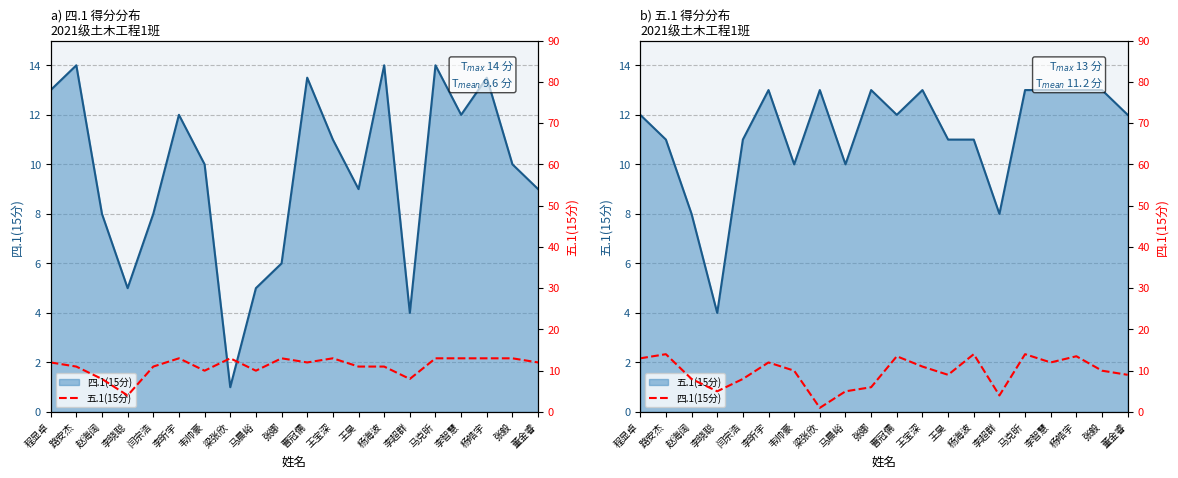

Where is 四.1(15分) nearest to the value 7?

赵海阔